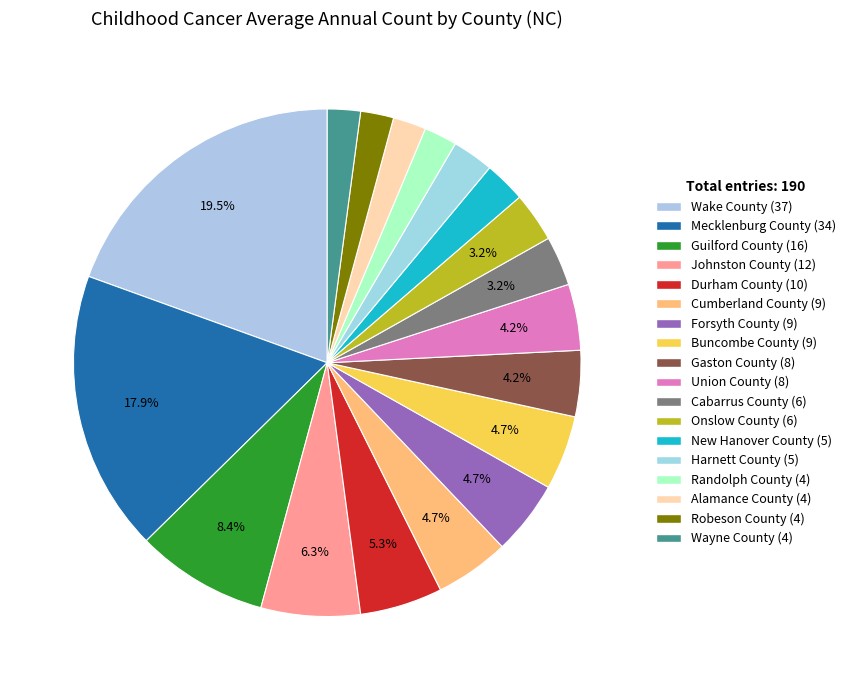

How many segments does this pie chart have?

18